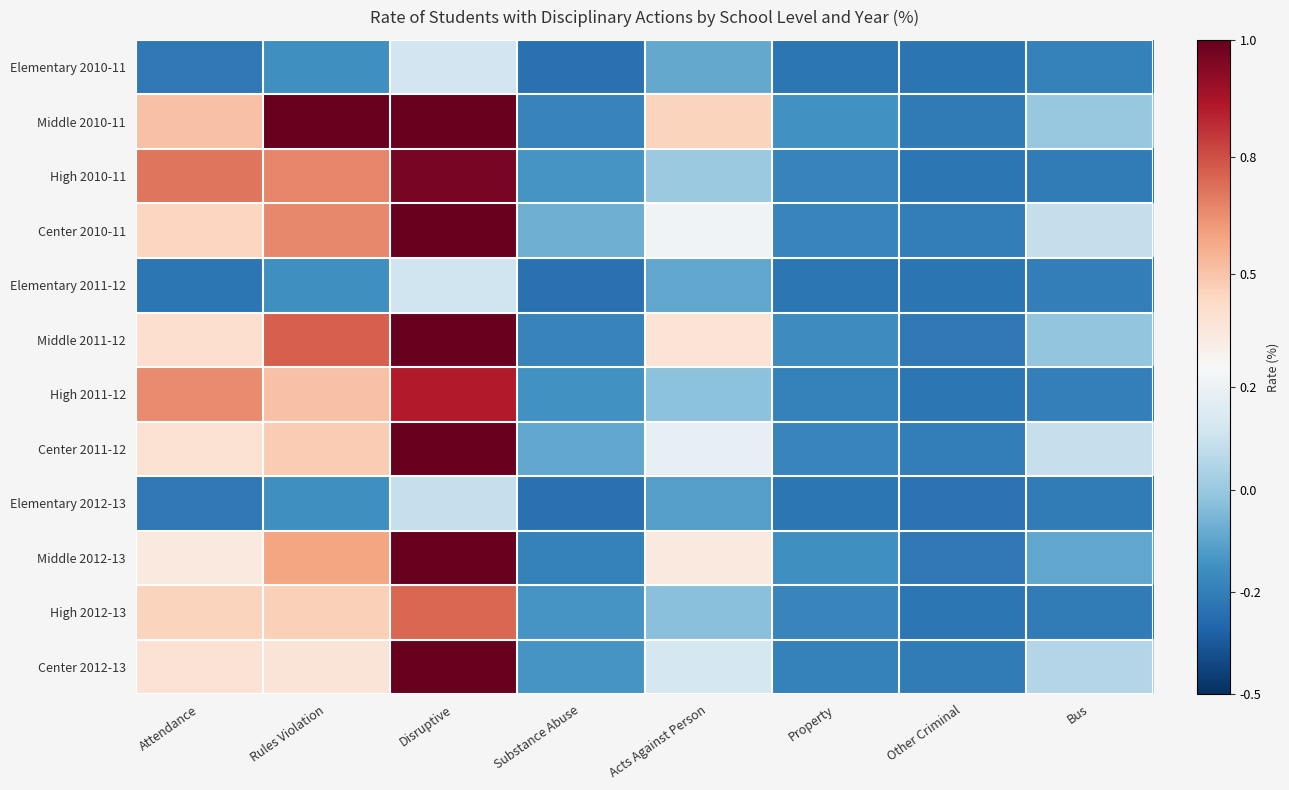

Rank the series by their maximum value, from highest to lowest.

Middle 2010-11, Middle 2011-12, Middle 2012-13, Center 2010-11, Center 2011-12, Center 2012-13, High 2010-11, High 2011-12, High 2012-13, Elementary 2010-11, Elementary 2011-12, Elementary 2012-13